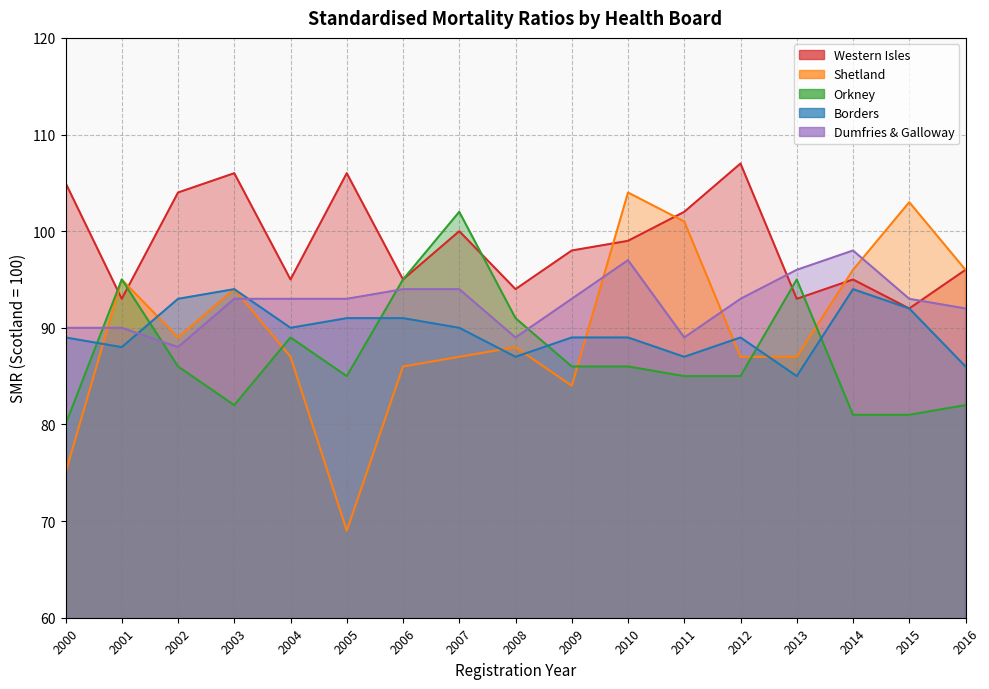

What is the spread (max minus min) of values at 2004?

8